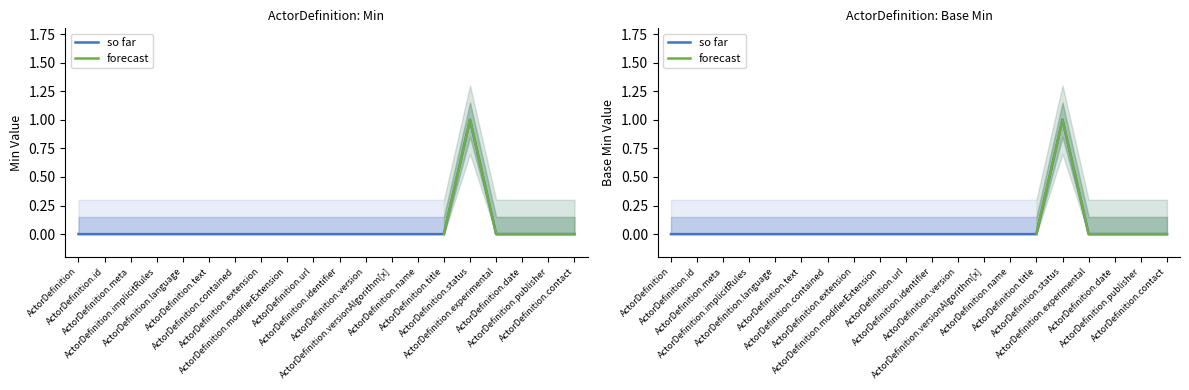

Does the chart have visible grid lines?

No